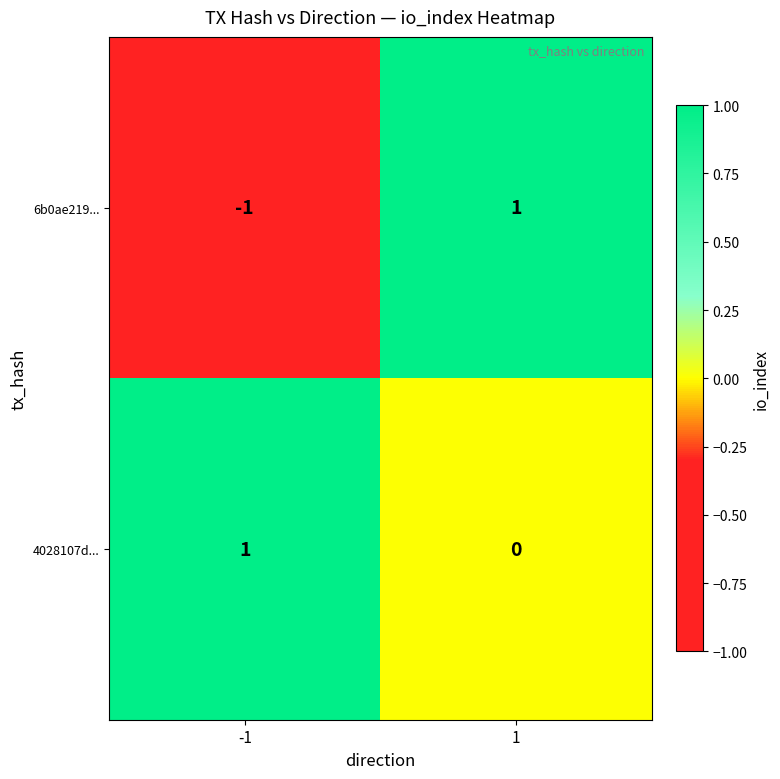

Is the value of 6b0ae219... at -1 greater than the value of 4028107d... at -1?

No